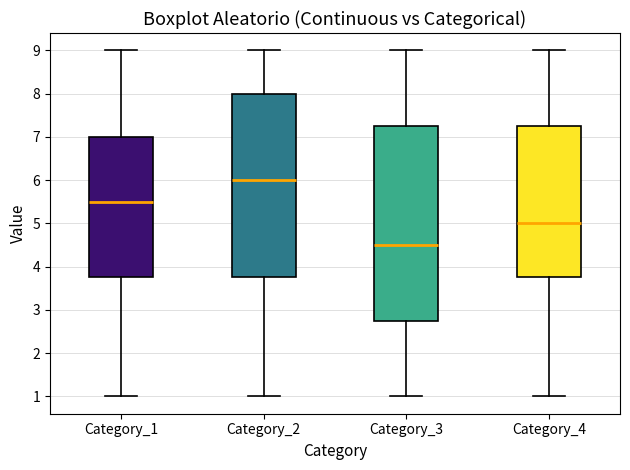

Which box has the lowest median line?

Category_3